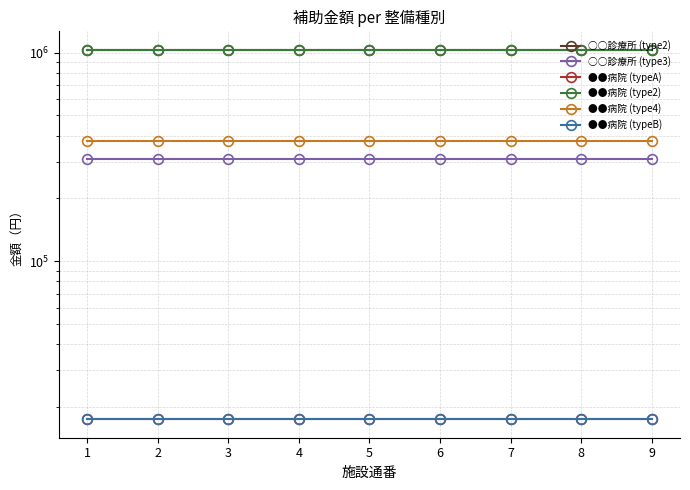

True or false: ○○診療所 (type2) has a value of 1672399 at 3.

False